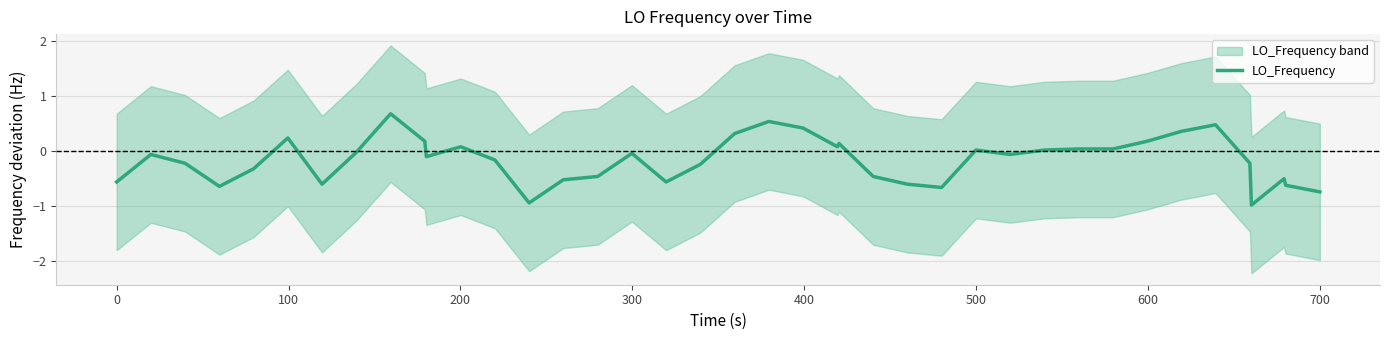

What is the greatest value displayed?

0.7